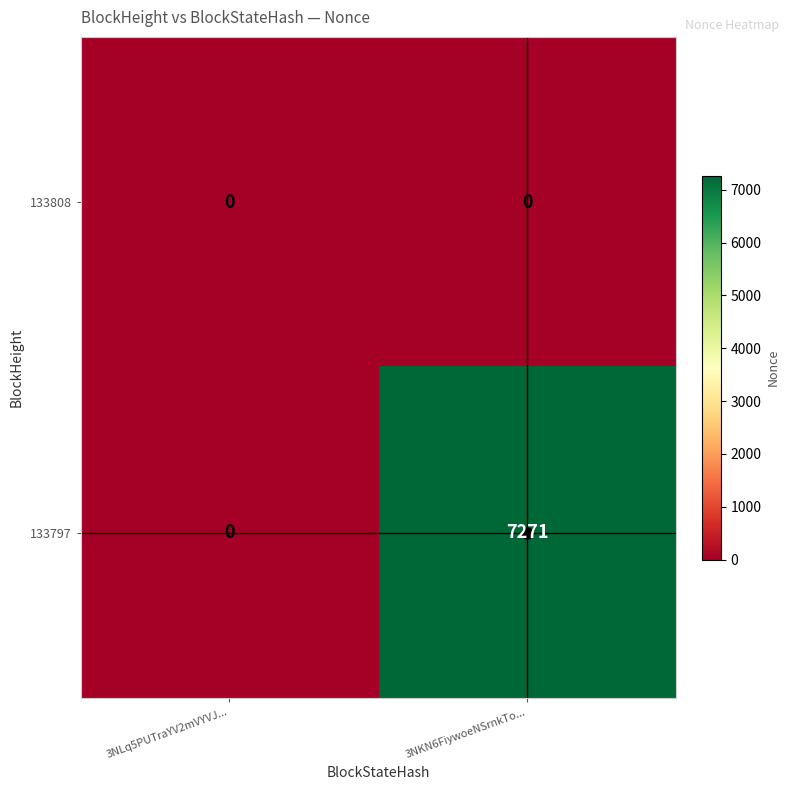

The 133808 series shows 0 at 3NLq5PUTraYV2mVYVJ.... True or false?

True